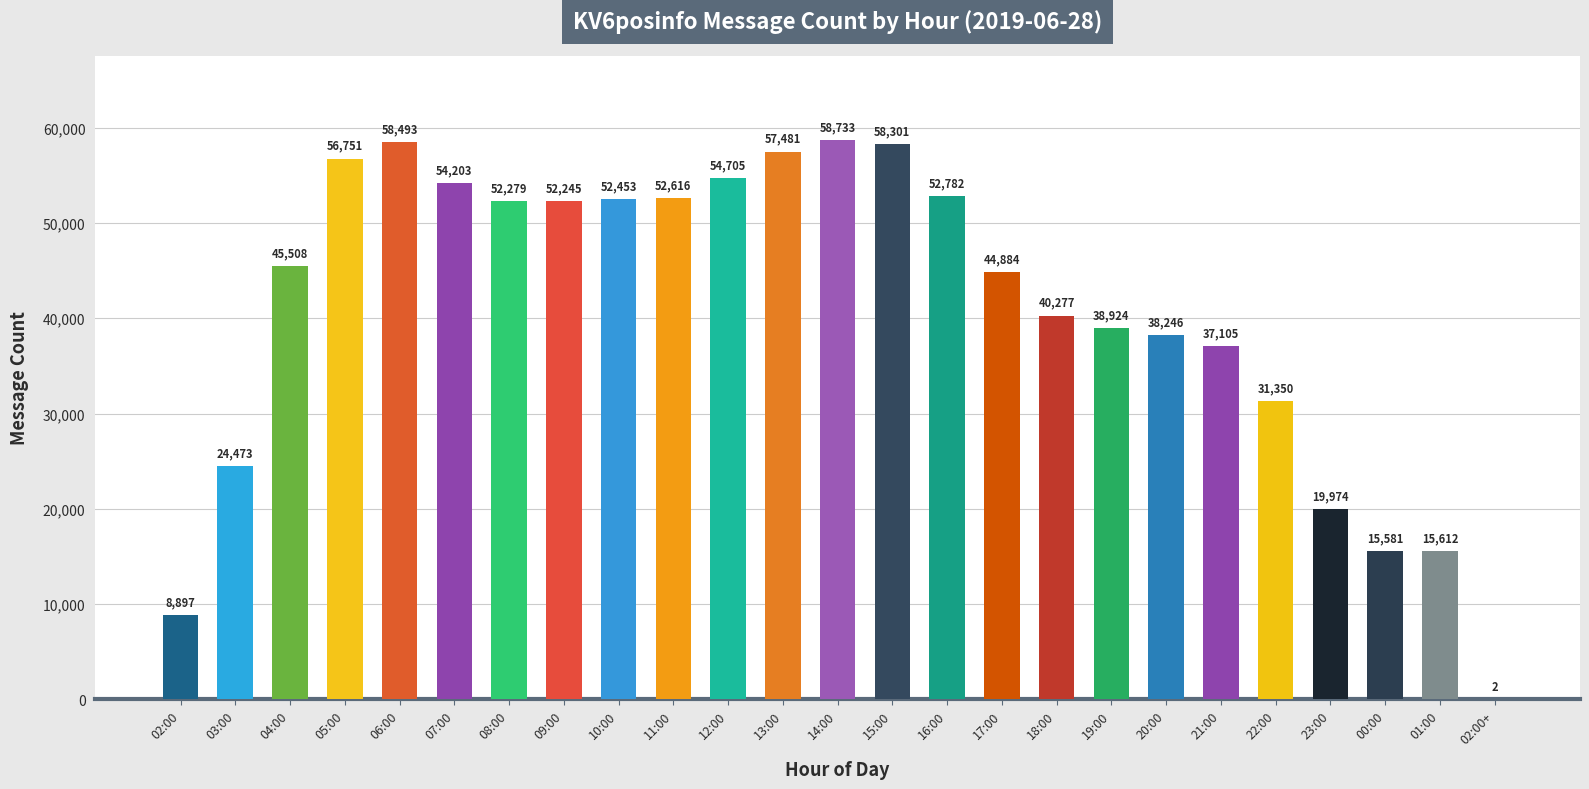

Is it true that the value at 21:00 is 37105?

True